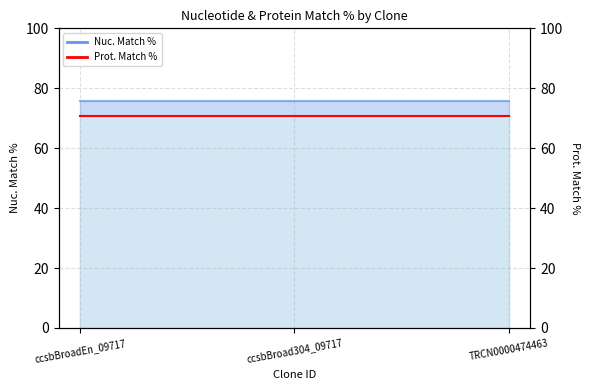

Rank the categories by Nuc. Match % value from lowest to highest.

ccsbBroadEn_09717, ccsbBroad304_09717, TRCN0000474463